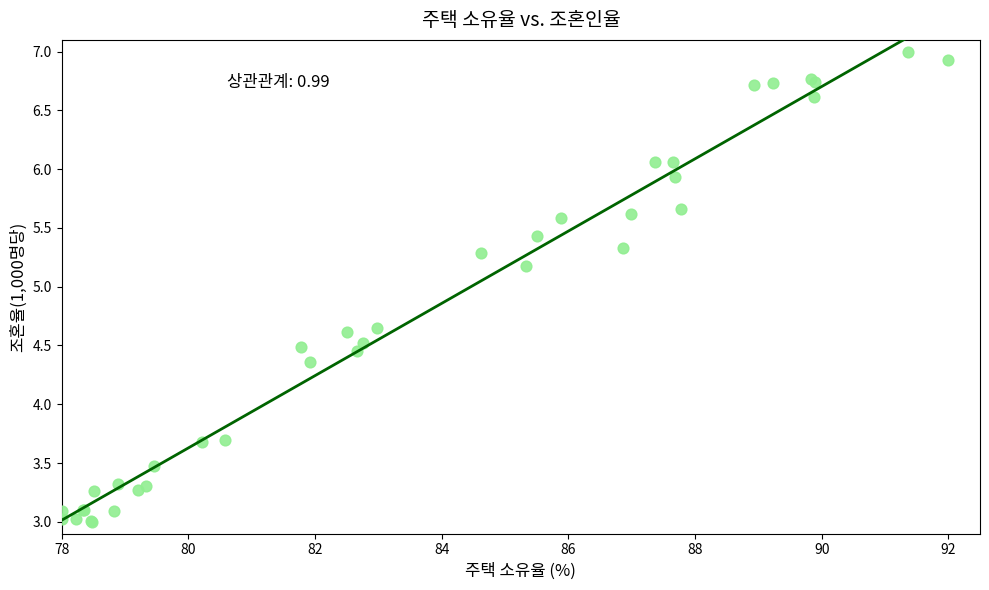

What Y value in the scatter plot is closest to 5?

5.2